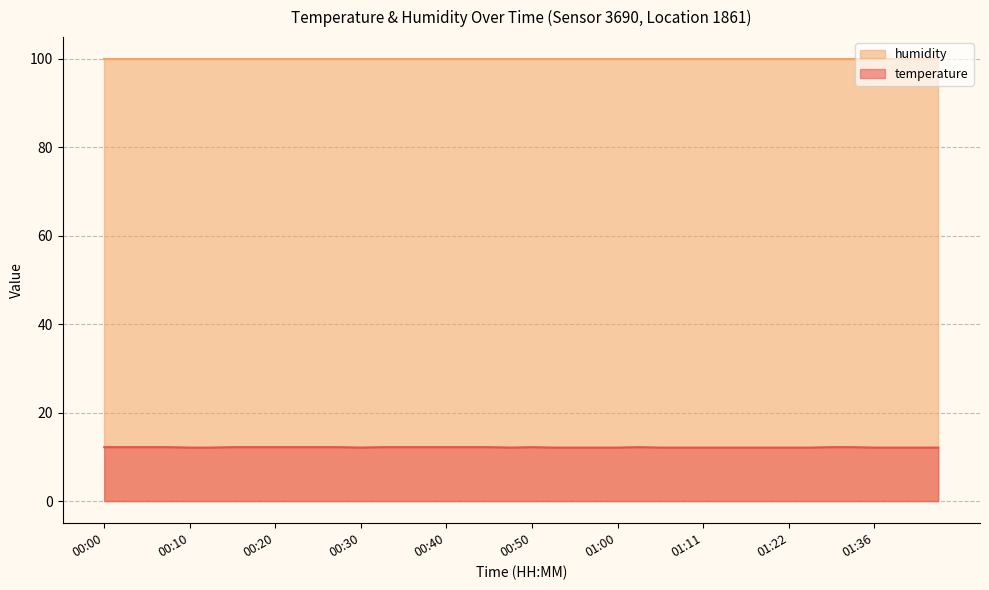

List the labels in order of value, smallest first.

00:10, 00:13, 00:30, 00:48, 00:53, 00:55, 00:58, 01:00, 01:06, 01:08, 01:11, 01:14, 01:16, 01:19, 01:22, 01:25, 01:36, 01:38, 01:41, 01:43, 00:00, 00:03, 00:05, 00:08, 00:15, 00:18, 00:20, 00:23, 00:25, 00:28, 00:33, 00:35, 00:38, 00:40, 00:43, 00:45, 00:50, 01:03, 01:27, 01:30